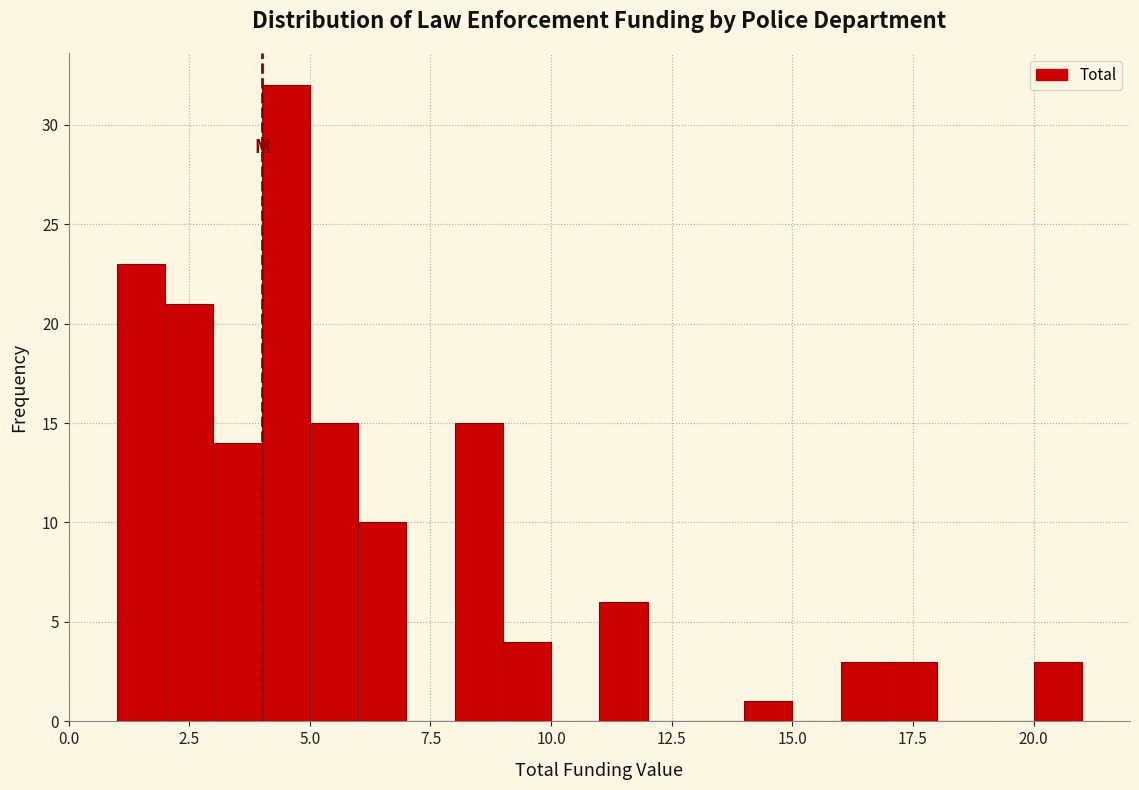

Around what value on the x-axis is the tallest bar? Give the approximate position of its centre, as read against the axis.

4.5